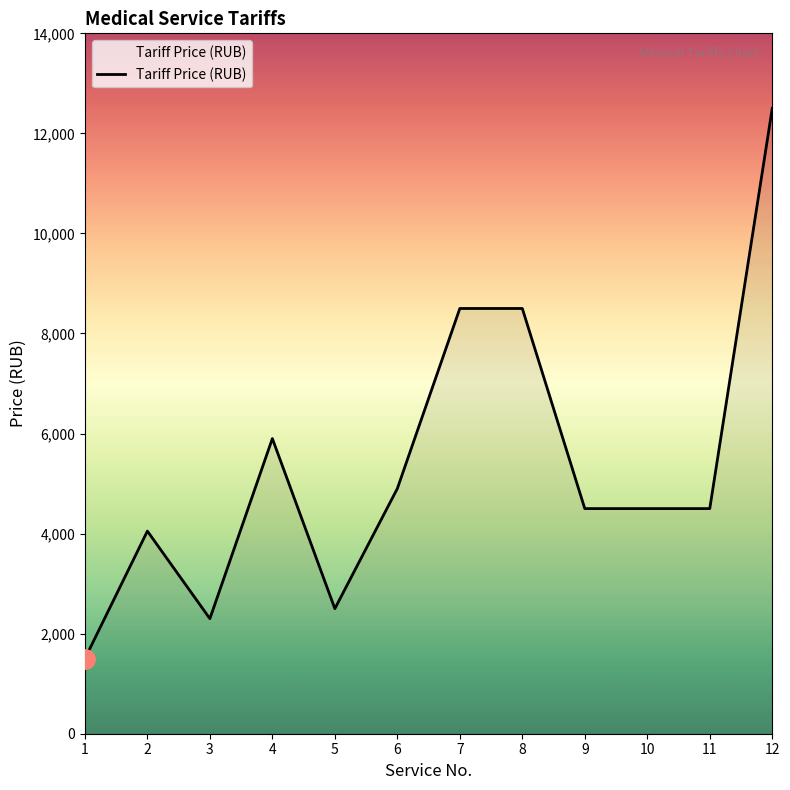

Which has a higher value, 12 or 1?

12